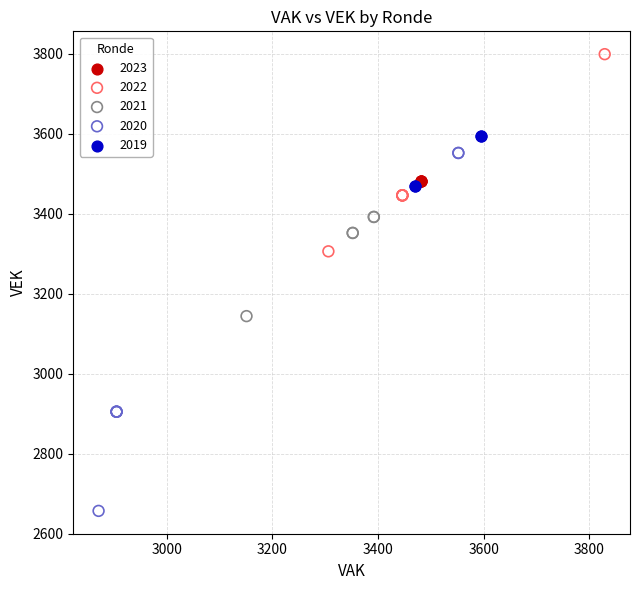

What are all the series names shown in the legend?

2023, 2022, 2021, 2020, 2019